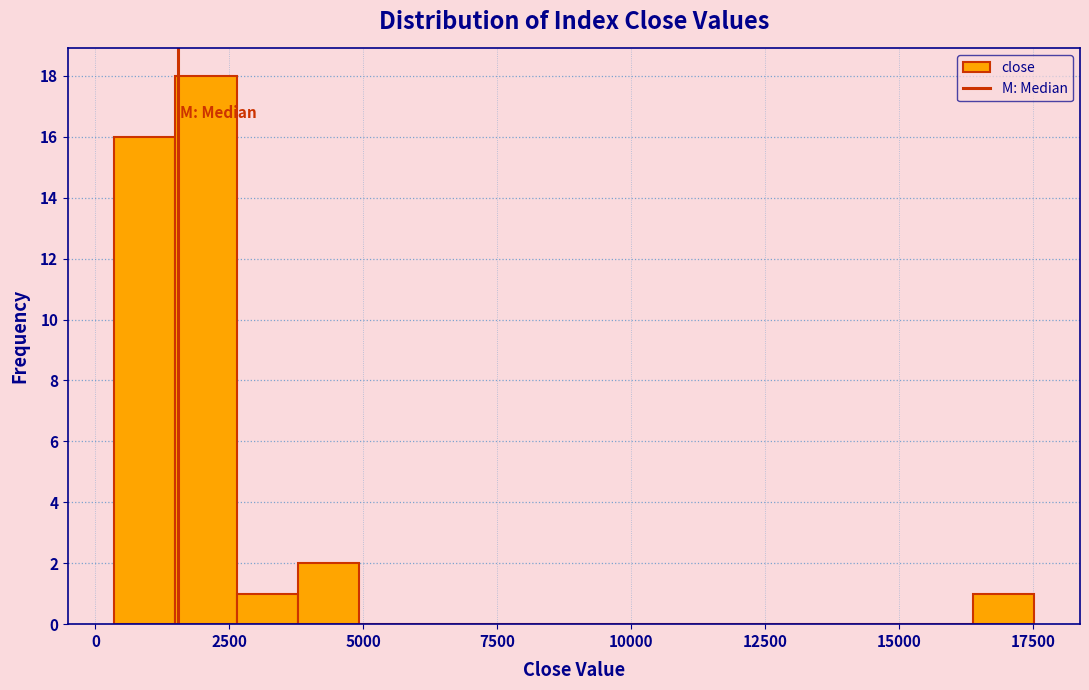

Read against the x-axis, roughly where is the centre of the tallest bar?

2000